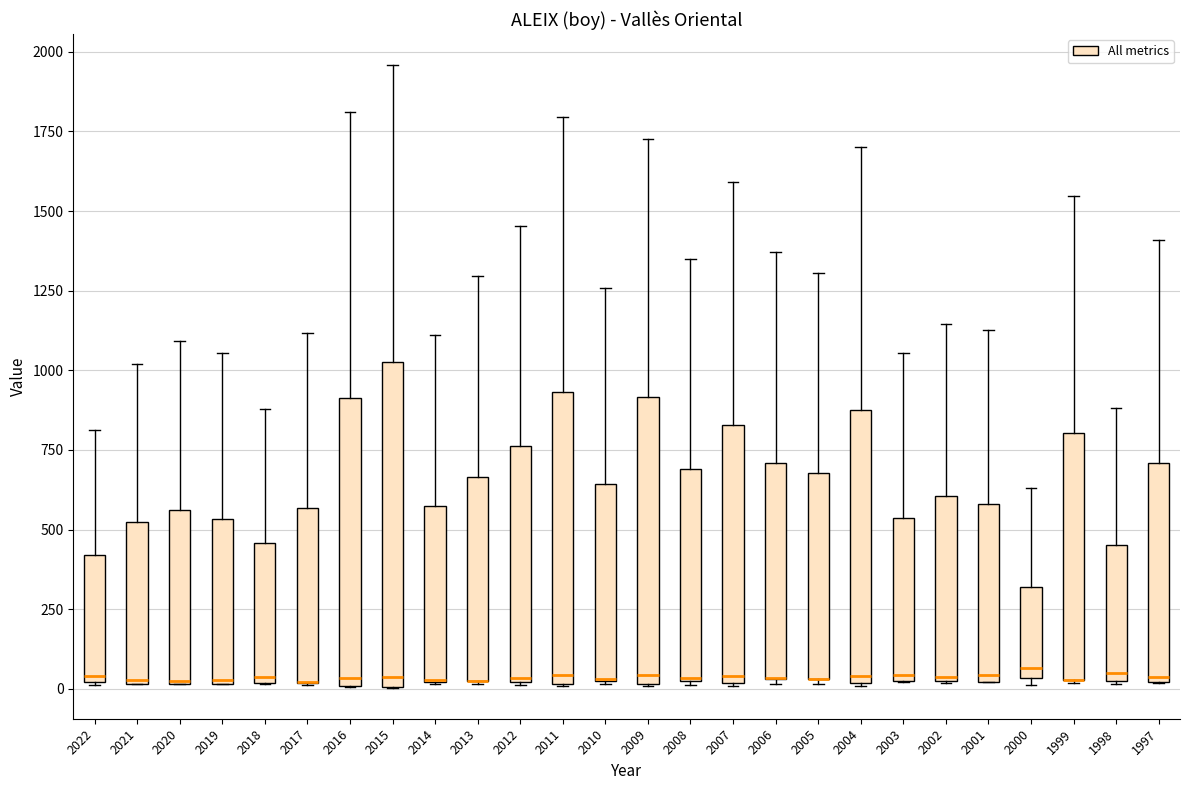

Reading left to right, read every box against the y-axis: the position of its median line, the range the box covers, and the ends of its whiskers. The values are not printed on the chart, so give them approximately, as read against the axis.

2022: median 50, box 0 to 400, whiskers 0 to 800
2021: median 50, box 0 to 500, whiskers 0 to 1000
2020: median 50, box 0 to 550, whiskers 0 to 1100
2019: median 50, box 0 to 550, whiskers 0 to 1050
2018: median 50, box 0 to 450, whiskers 0 to 900
2017: median 0 (drawn on the box's lower edge), box 0 to 550, whiskers 0 to 1100
2016: median 50, box 0 to 900, whiskers 0 to 1800
2015: median 50, box 0 to 1050, whiskers 0 to 1950
2014: median 50 (drawn on the box's lower edge), box 0 to 550, whiskers 0 to 1100
2013: median 50 (drawn on the box's lower edge), box 50 to 650, whiskers 0 to 1300
2012: median 50, box 0 to 750, whiskers 0 to 1450
2011: median 50, box 0 to 950, whiskers 0 to 1800
2010: median 50 (drawn on the box's lower edge), box 50 to 650, whiskers 0 to 1250
2009: median 50, box 0 to 900, whiskers 0 to 1750
2008: median 50, box 50 to 700, whiskers 0 to 1350
2007: median 50, box 0 to 850, whiskers 0 to 1600
2006: median 50 (drawn on the box's lower edge), box 50 to 700, whiskers 0 to 1350
2005: median 50 (drawn on the box's lower edge), box 50 to 700, whiskers 0 to 1300
2004: median 50, box 0 to 850, whiskers 0 to 1700
2003: median 50 (just above the box's lower edge), box 50 to 550, whiskers 0 to 1050
2002: median 50, box 50 to 600, whiskers 0 to 1150
2001: median 50, box 0 to 600, whiskers 0 to 1150
2000: median 50 (just above the box's lower edge), box 50 to 300, whiskers 0 to 650
1999: median 50 (drawn on the box's lower edge), box 50 to 800, whiskers 0 to 1550
1998: median 50 (just above the box's lower edge), box 50 to 450, whiskers 0 to 900
1997: median 50, box 0 to 700, whiskers 0 to 1400